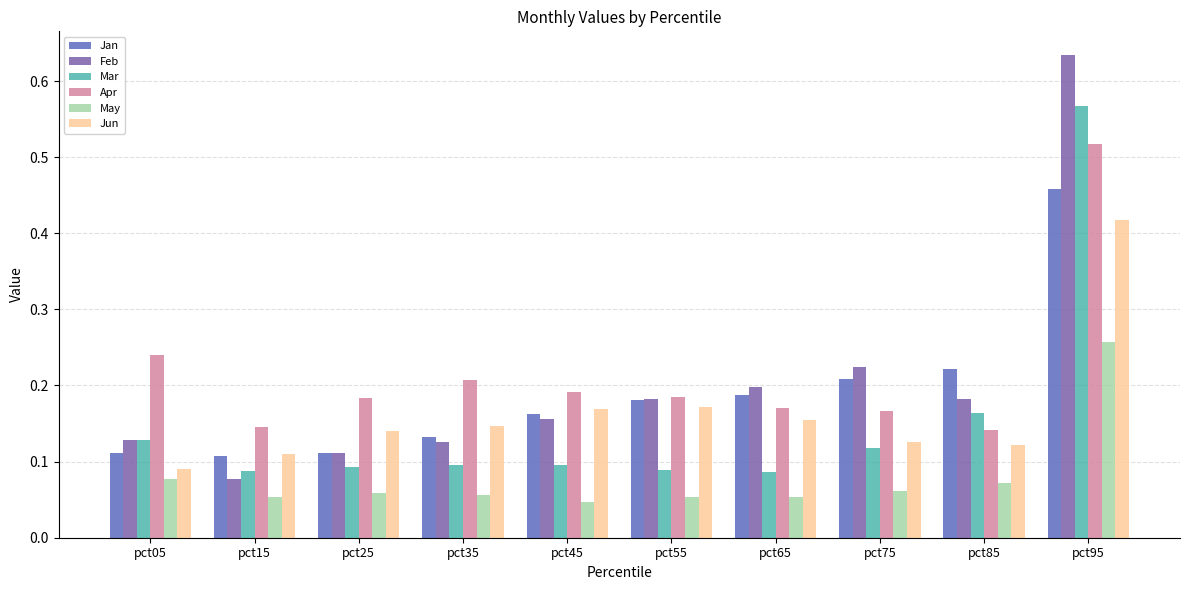

Which category has the highest value in the Mar series?

pct95